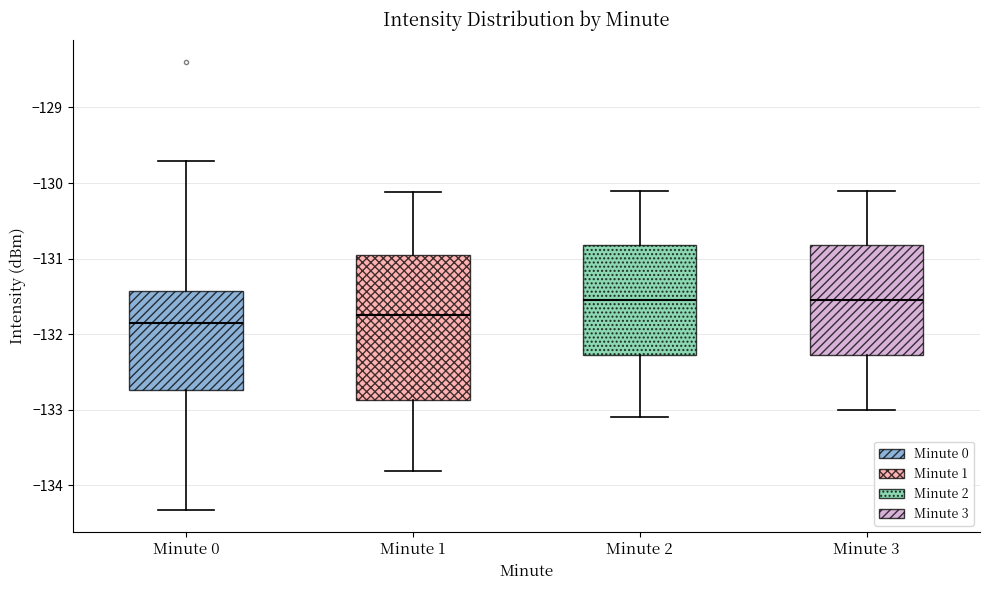

Reading left to right, transcribe this box plot: for each box, give where its median line is, the range the box spans, and where its two whiskers end, as read against the y-axis. The values are not printed on the chart, so give them approximately, as read against the axis.

Minute 0: median -131.8, box -132.7 to -131.4, whiskers -134.3 to -129.7
Minute 1: median -131.7, box -132.9 to -130.9, whiskers -133.8 to -130.1
Minute 2: median -131.5, box -132.3 to -130.8, whiskers -133.1 to -130.1
Minute 3: median -131.5, box -132.3 to -130.8, whiskers -133.0 to -130.1